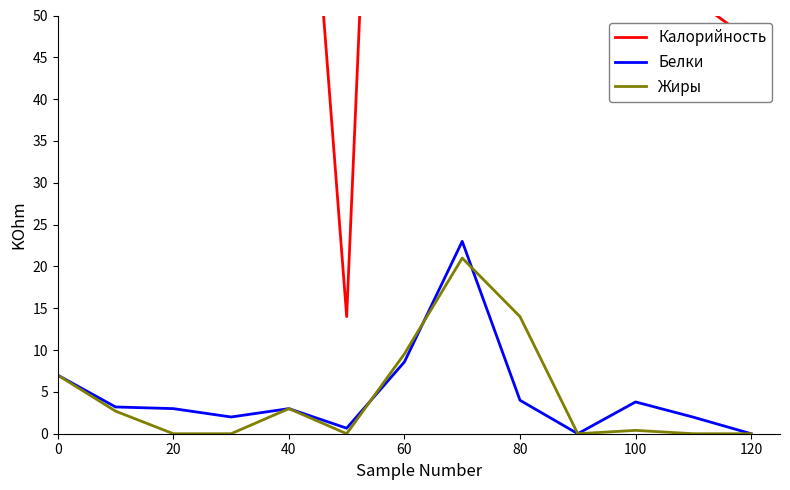

What is the sum of all Белки values?

60.2